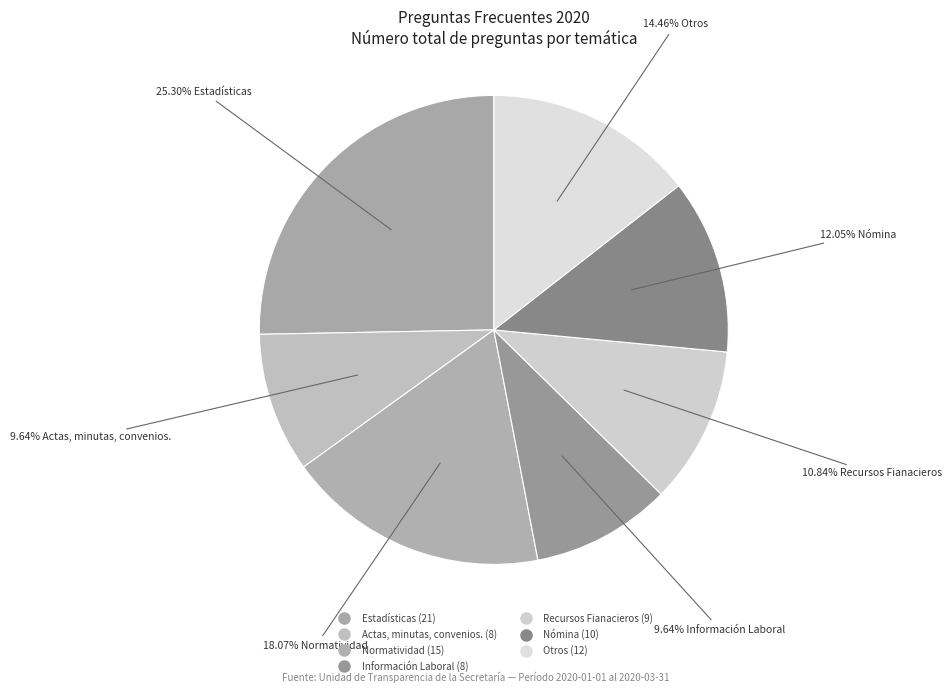

To the nearest percent, what is the difference between the largest and smallest slice percentages?

16%